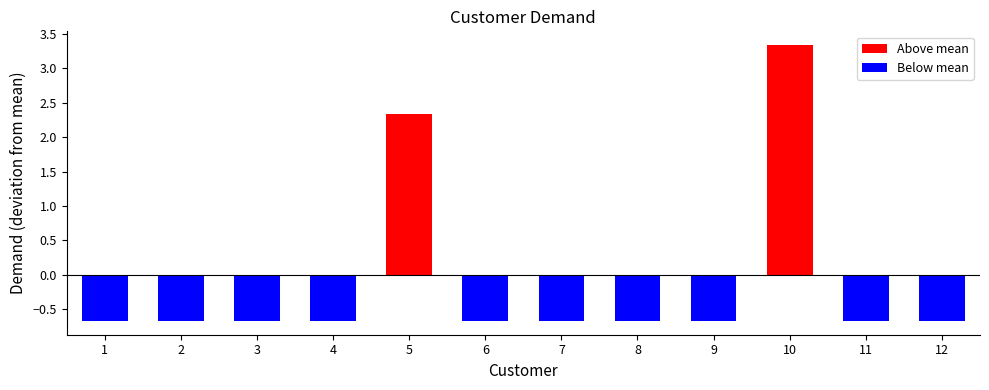

Reading left to right, what are all the values shown in this chart?

-0.7	-0.7	-0.7	-0.7	2.3	-0.7	-0.7	-0.7	-0.7	3.3	-0.7	-0.7